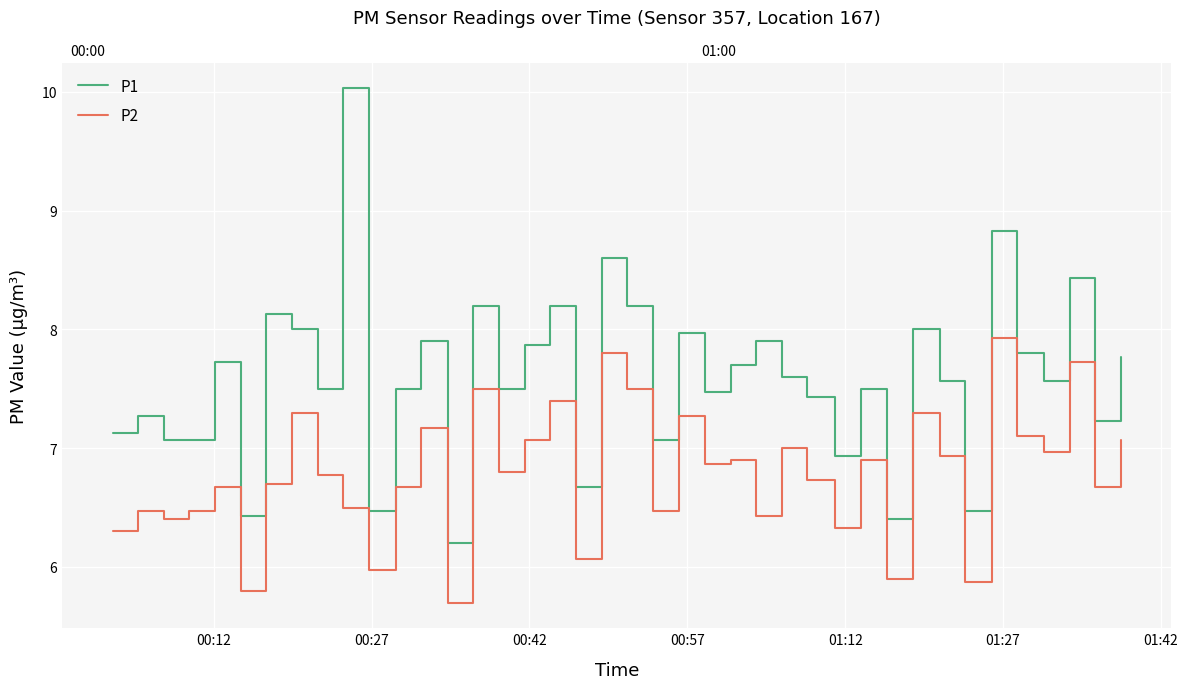

True or false: P1 has more than 2 interior local peaks.

True